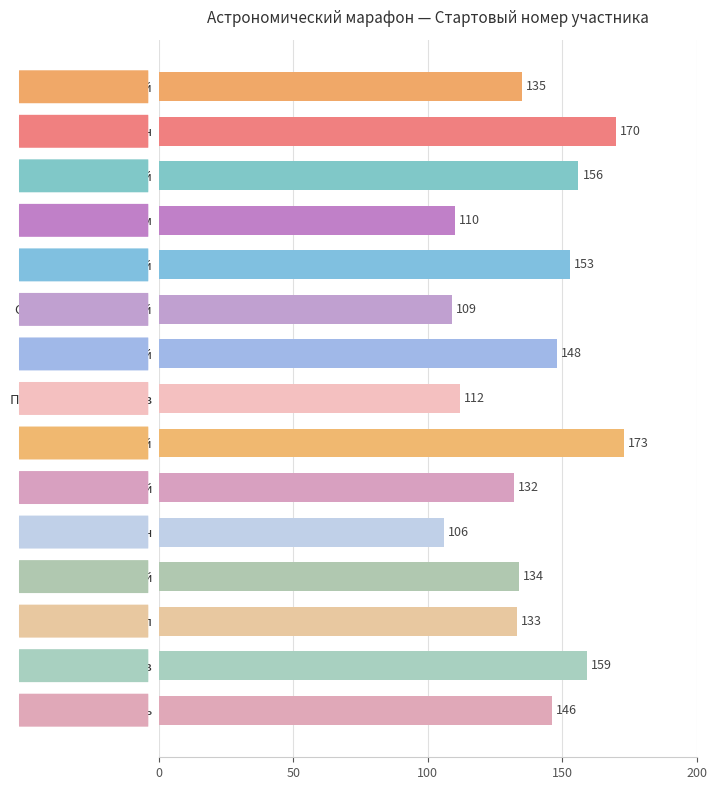

What is the difference between the maximum and second lowest values?

64